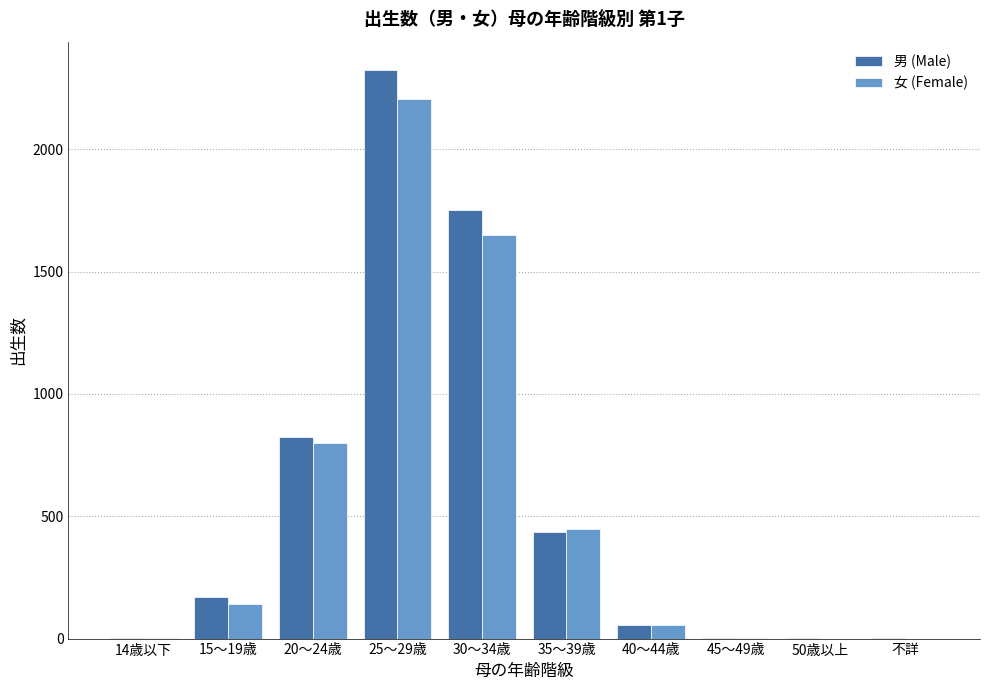

At which label is 男 (Male) closest to 1162?

20～24歳